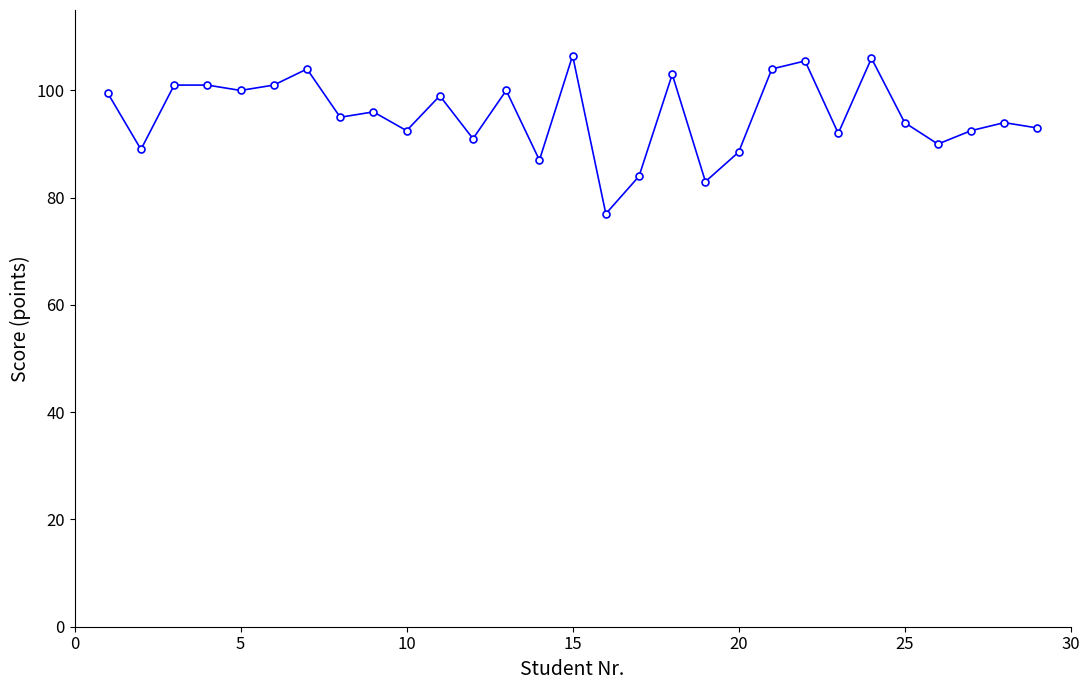

What is the value of the 2nd point from the left?

89.0